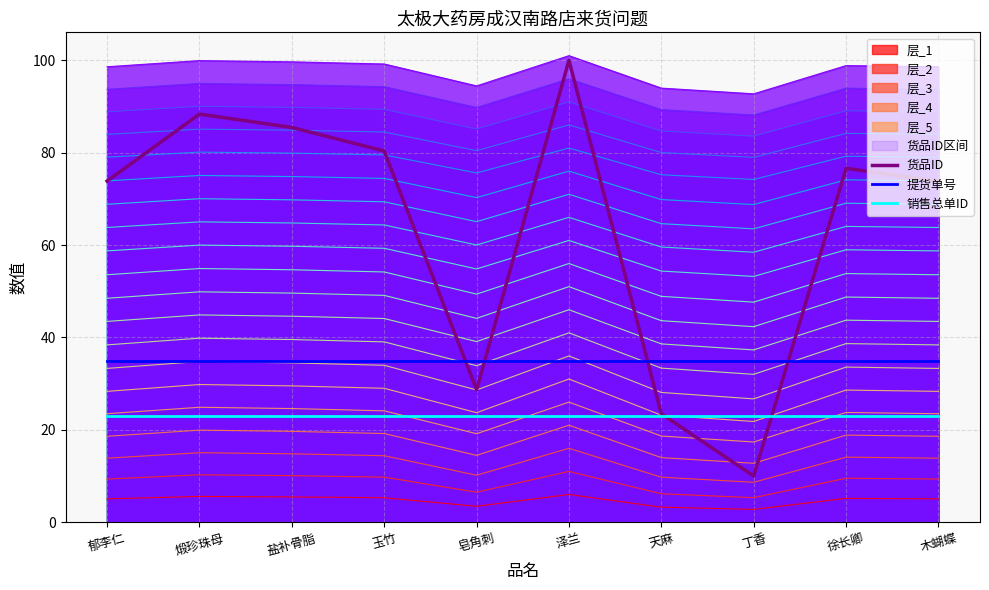

What is the average value of the 货品ID series?

64.1